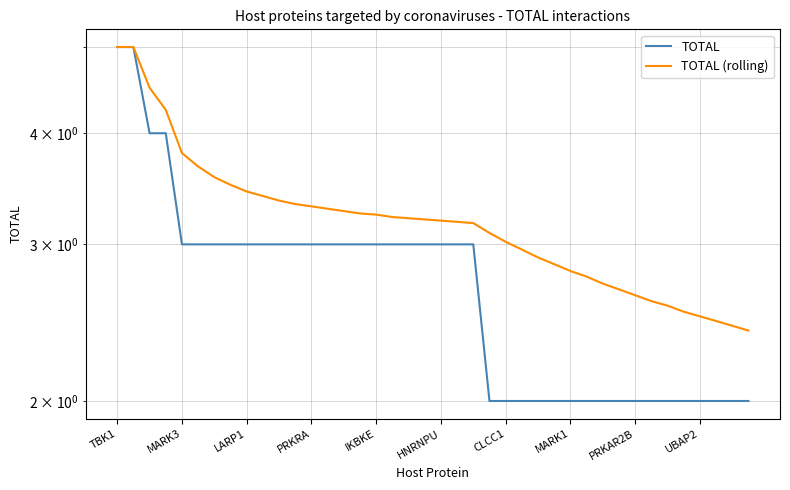

What are all the series names shown in the legend?

TOTAL, TOTAL (rolling)